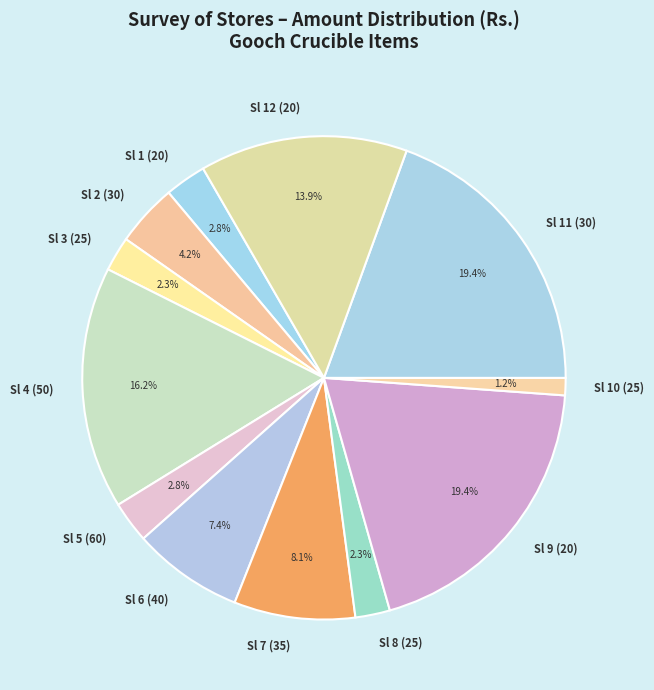

How many slices are in this pie chart?

12